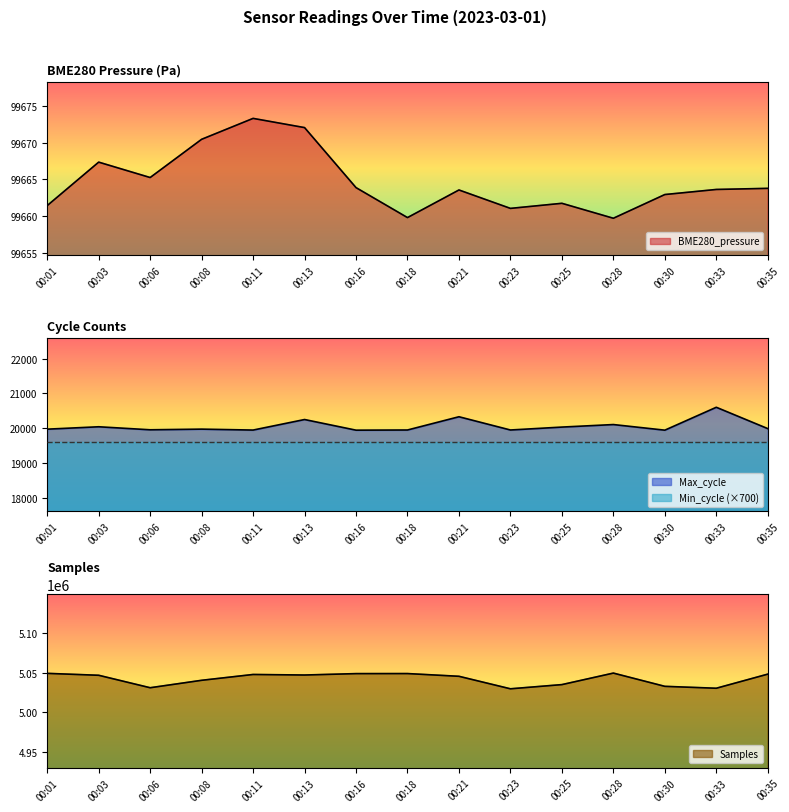

How many data points does each series have?

15